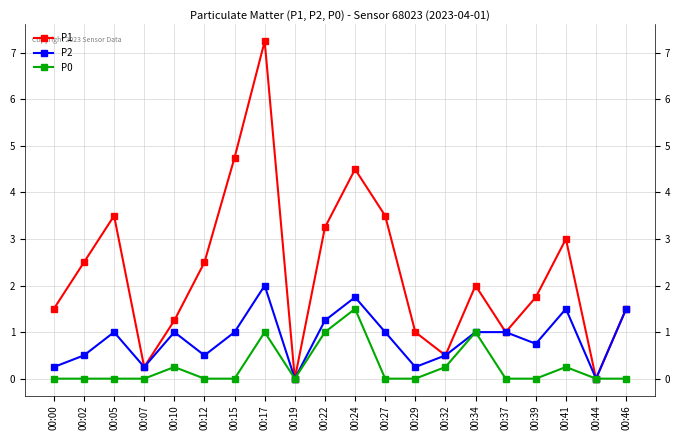

Rank the series by their average value, from highest to lowest.

P1, P2, P0